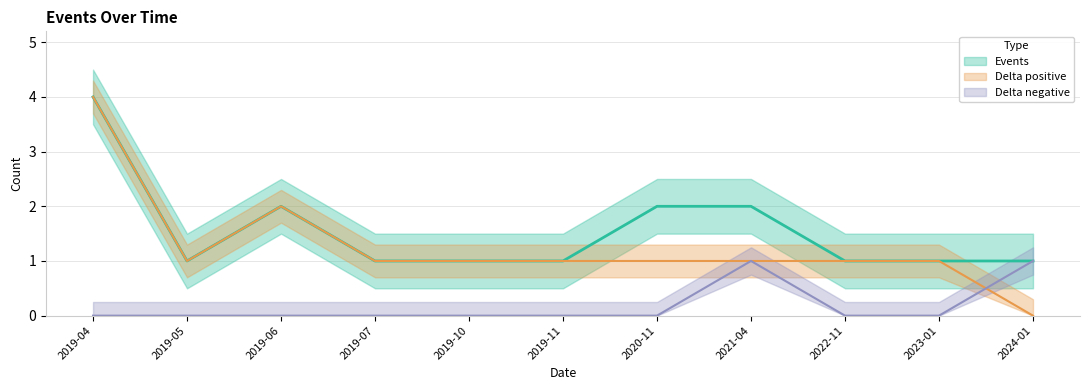

Reading left to right, what are all the values shown in this chart?

Events: 2019-04=4	2019-05=1	2019-06=2	2019-07=1	2019-10=1	2019-11=1	2020-11=2	2021-04=2	2022-11=1	2023-01=1	2024-01=1
Delta_pos: 2019-04=4	2019-05=1	2019-06=2	2019-07=1	2019-10=1	2019-11=1	2020-11=1	2021-04=1	2022-11=1	2023-01=1	2024-01=0
Delta_neg: 2019-04=0	2019-05=0	2019-06=0	2019-07=0	2019-10=0	2019-11=0	2020-11=0	2021-04=1	2022-11=0	2023-01=0	2024-01=1